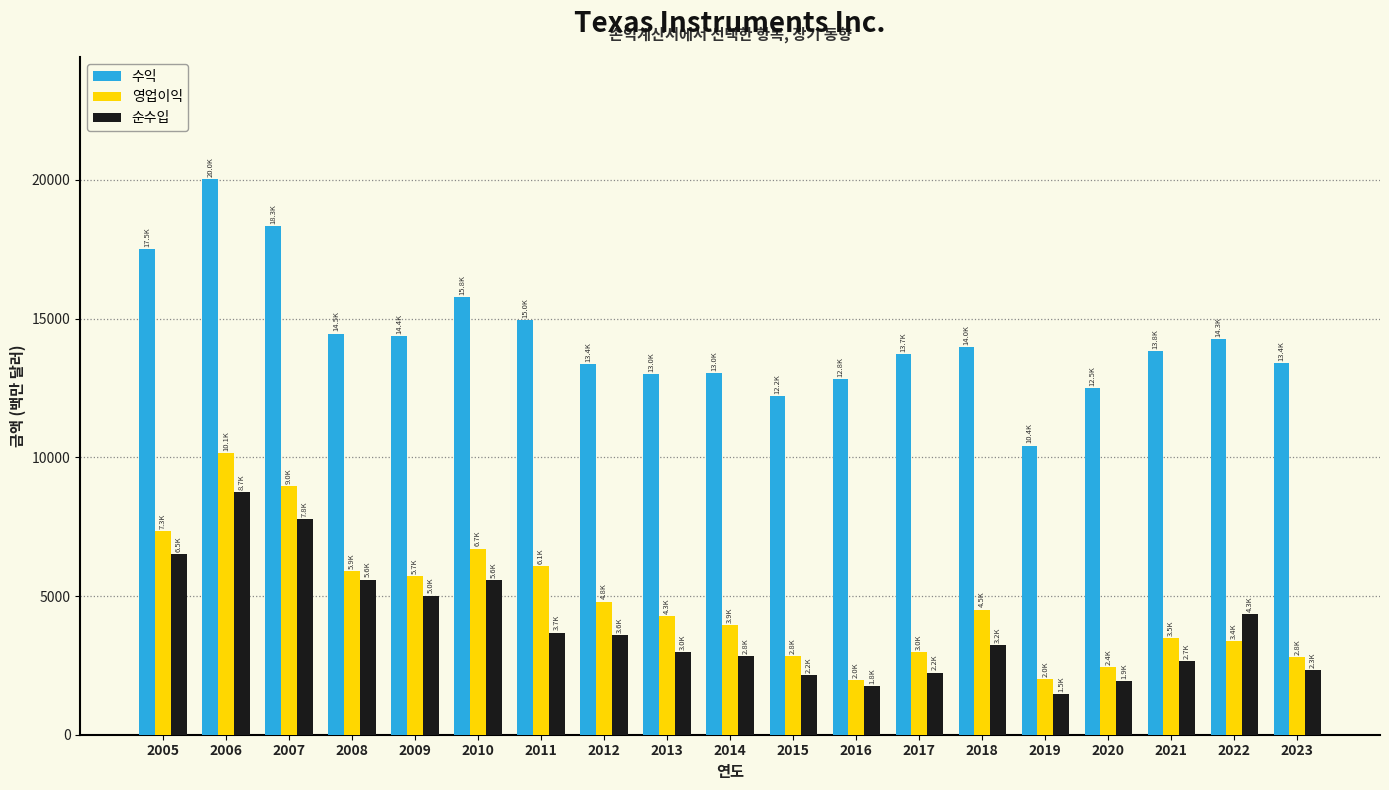

What is the difference between the second highest and minimum values in the 순수입 series?

6299